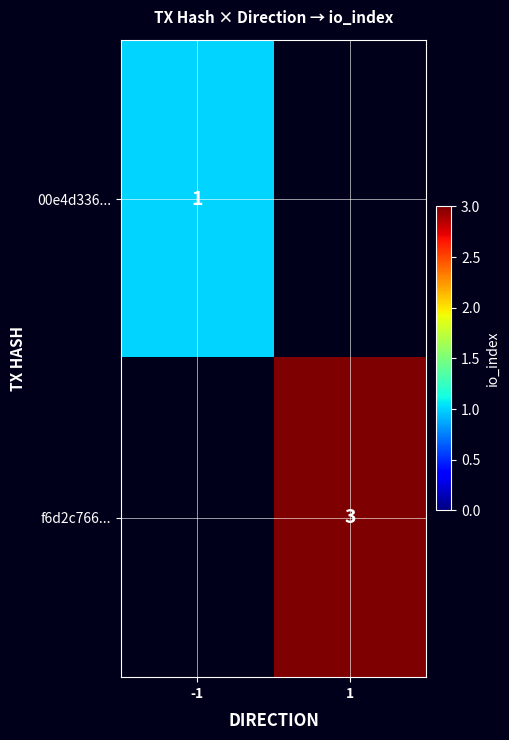

What is the greatest value displayed?

3.0